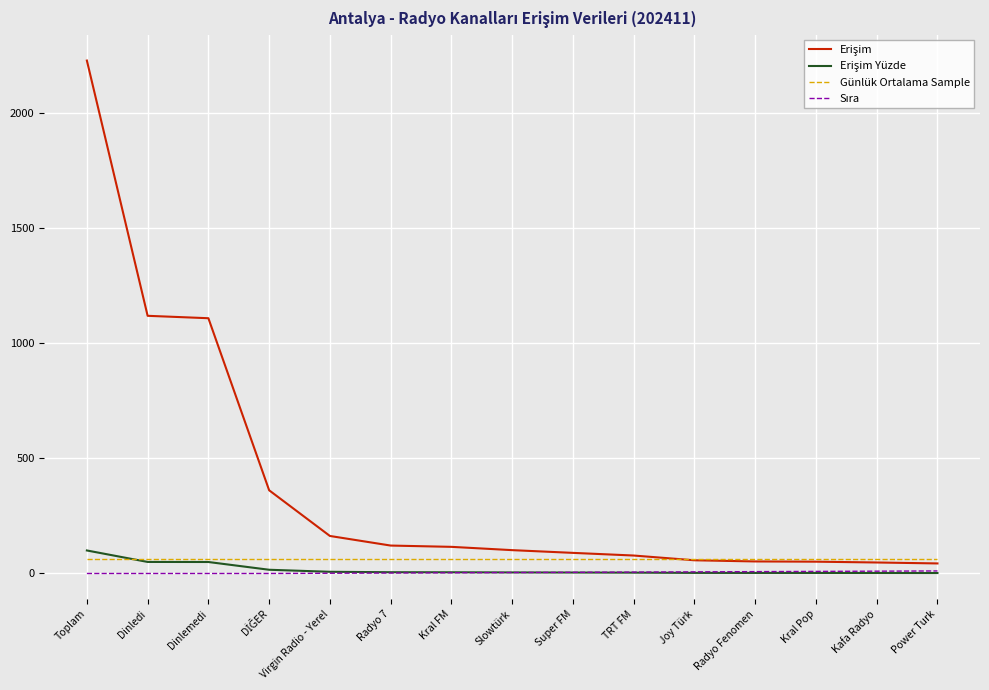

At which category is the sum across all series the highest?

Toplam